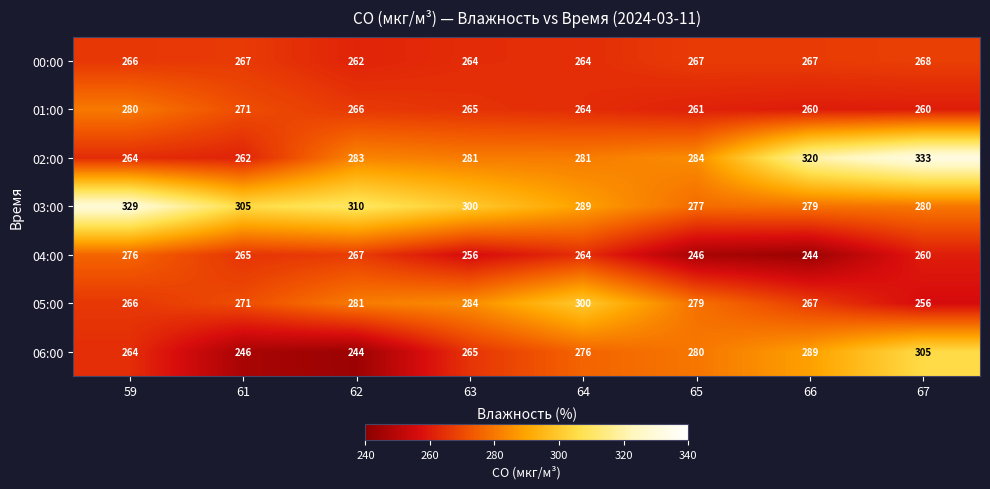

What is the spread (max minus min) of values at 63?

44